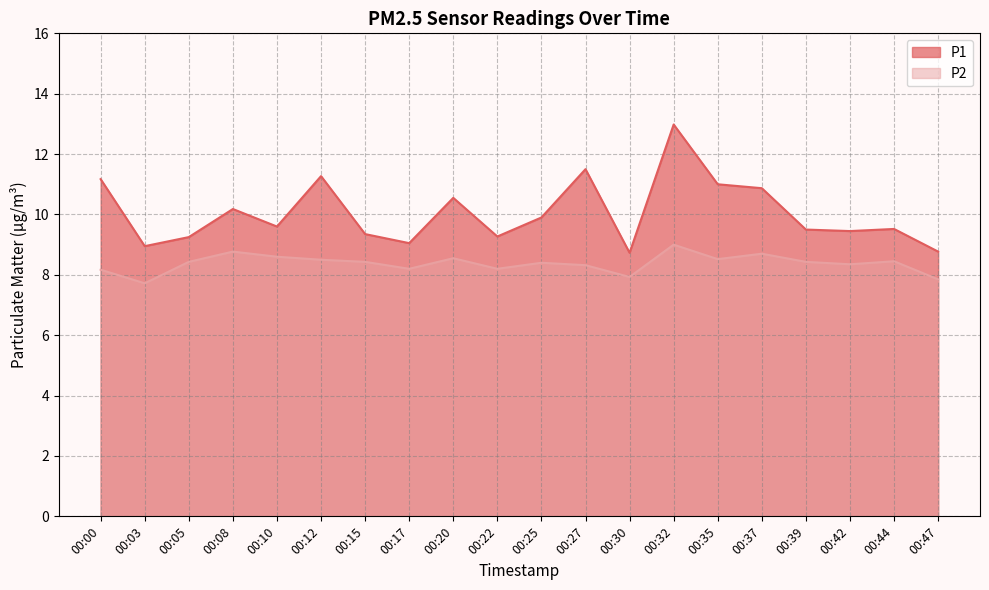

True or false: P1 and P2 cross at least once.

False